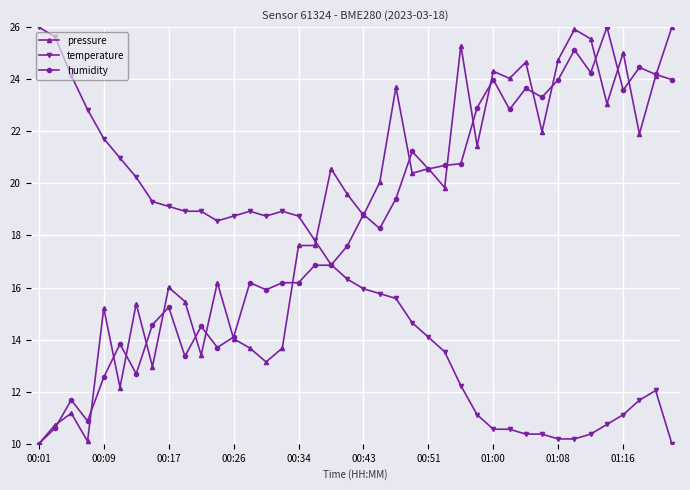

What is the average value of the humidity series?

18.4